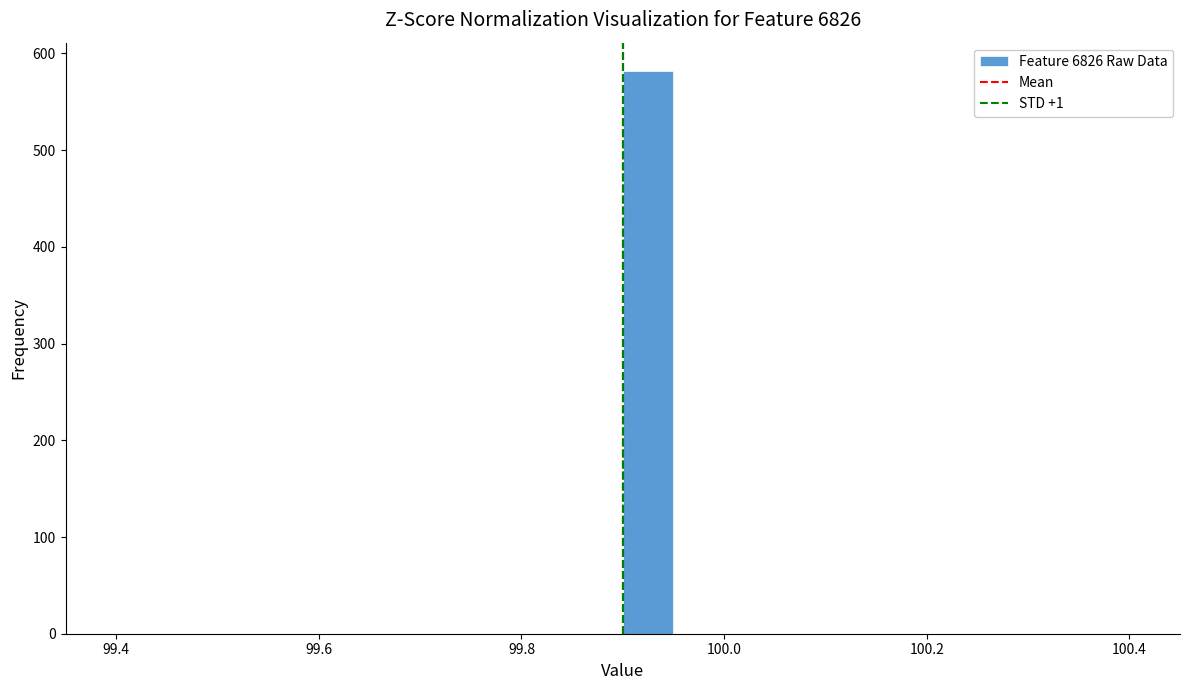

Read against the x-axis, roughly where is the centre of the tallest bar?

99.92